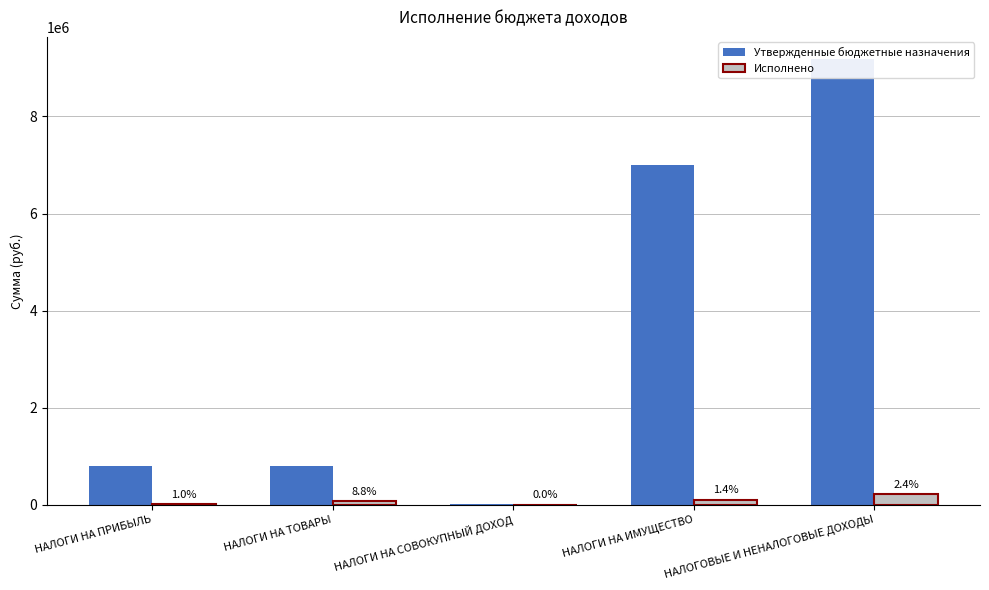

What are all the series names shown in the legend?

Утвержденные бюджетные назначения, Исполнено